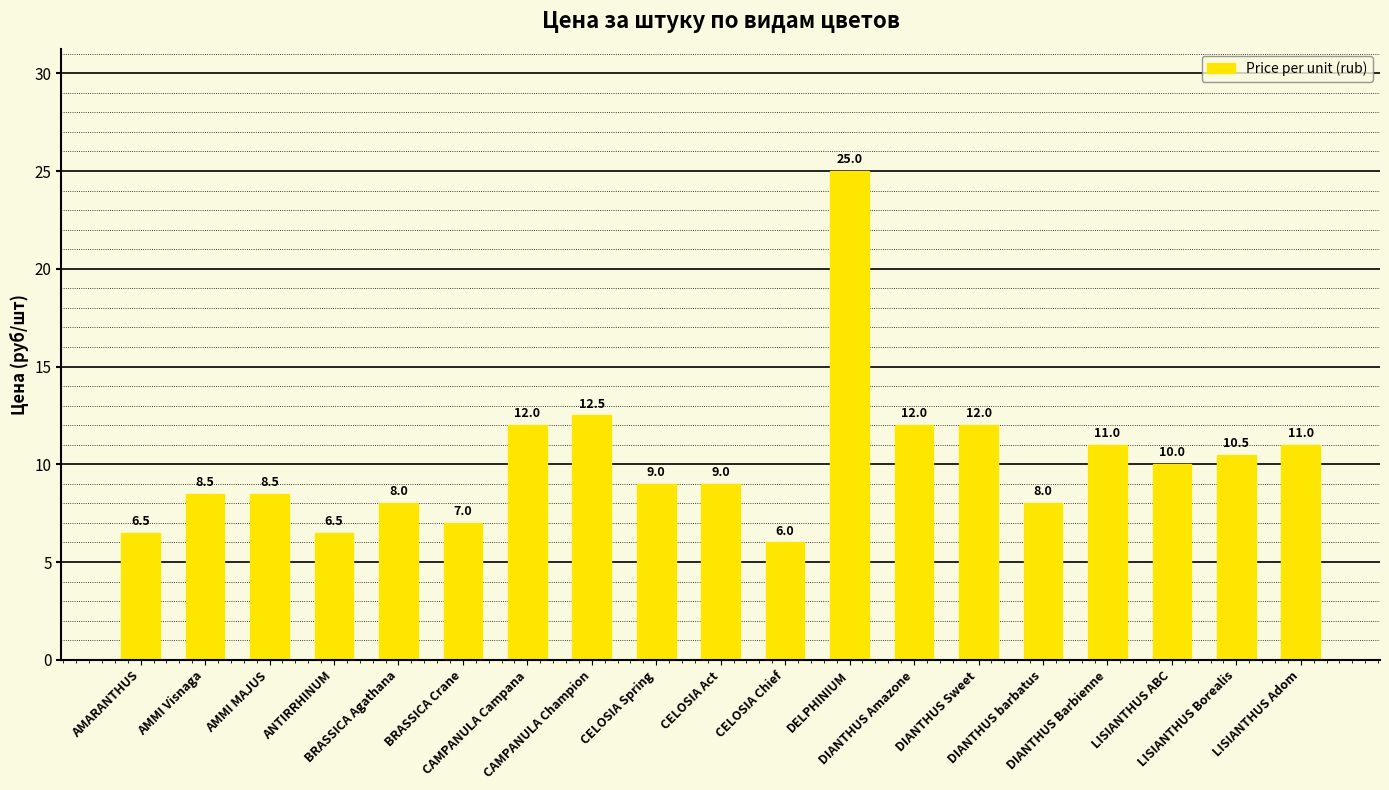

How many series are shown in this chart?

1